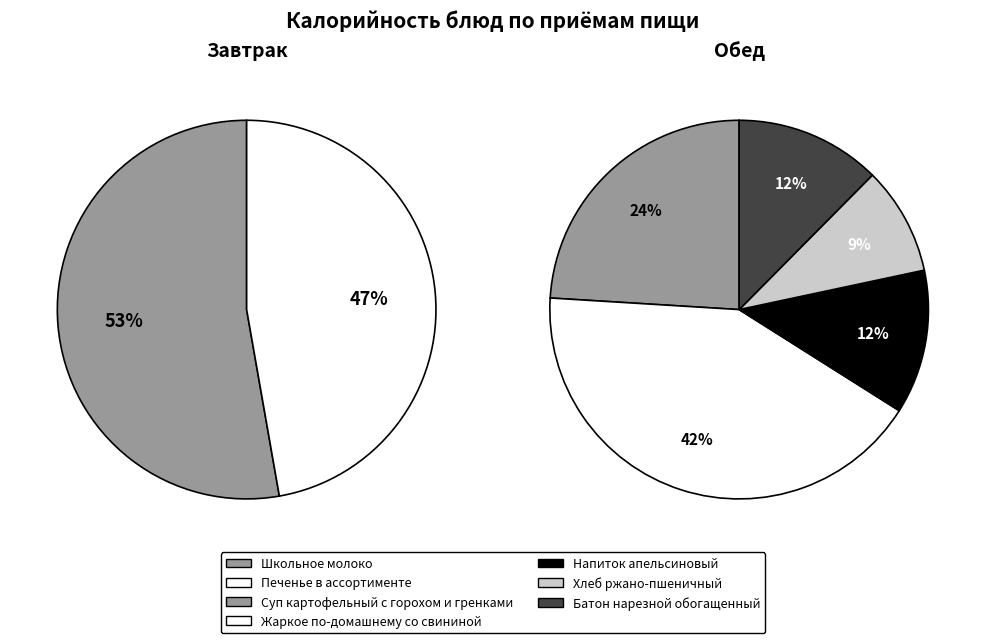

True or false: Завтрак accounts for 3% of the total.

False